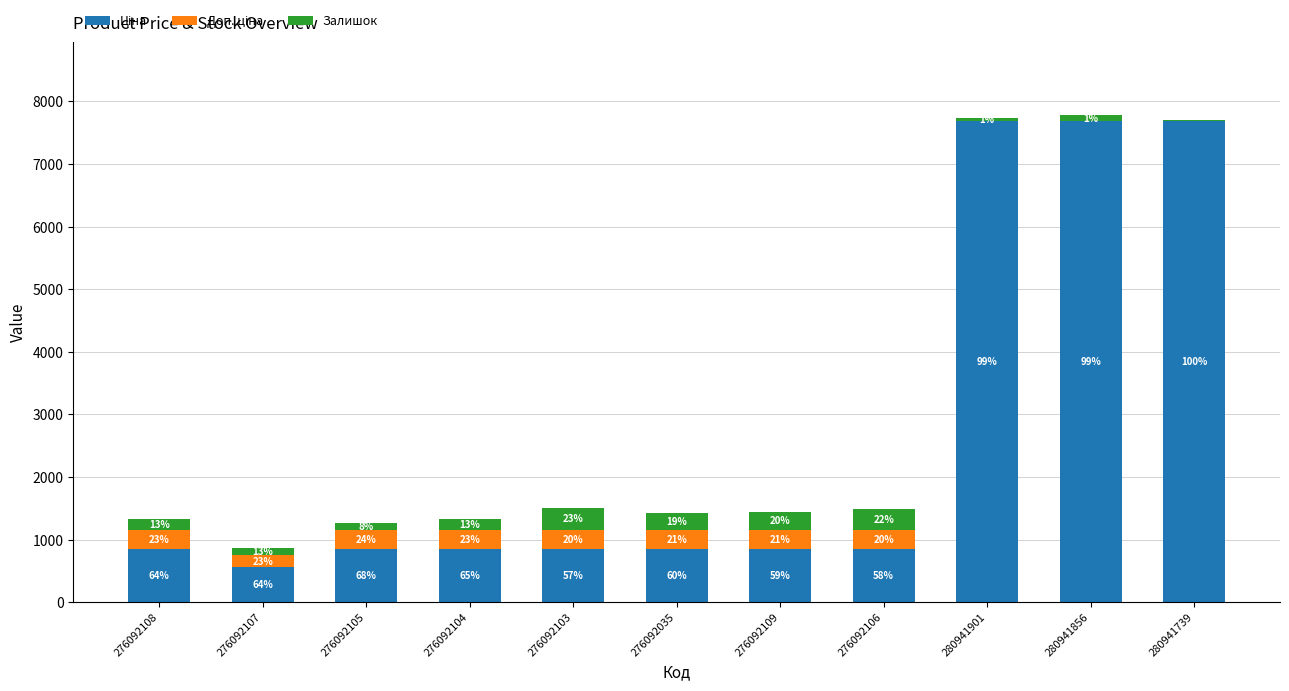

Which series changed the most between 276092108 and 276092104?

Залишок